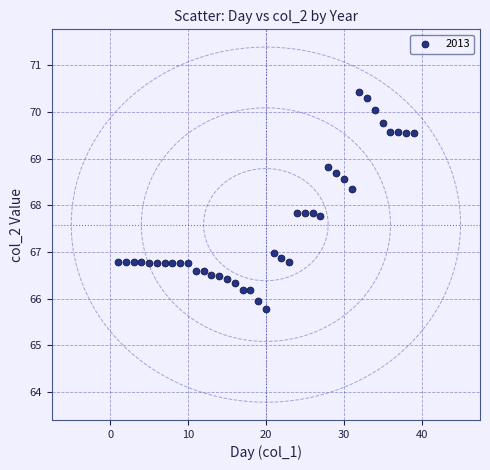

What is the range of X values (max minus min)?

38.0